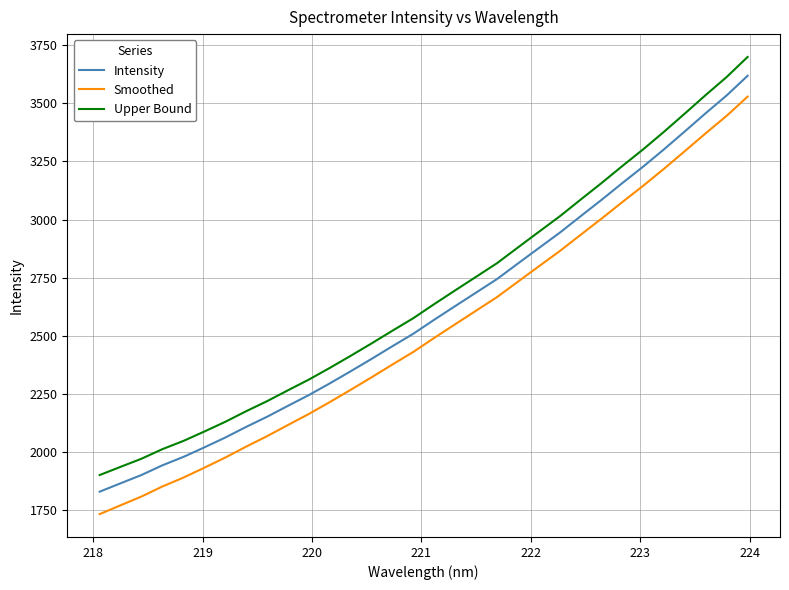

True or false: Intensity and Upper Bound cross at least once.

False